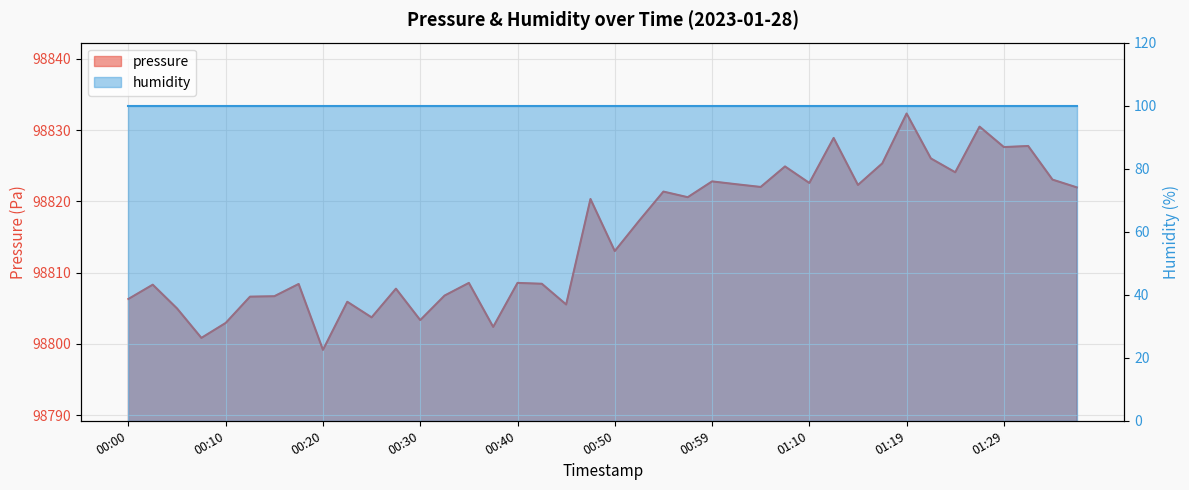

At which category does the data reach its first local valley?

00:08